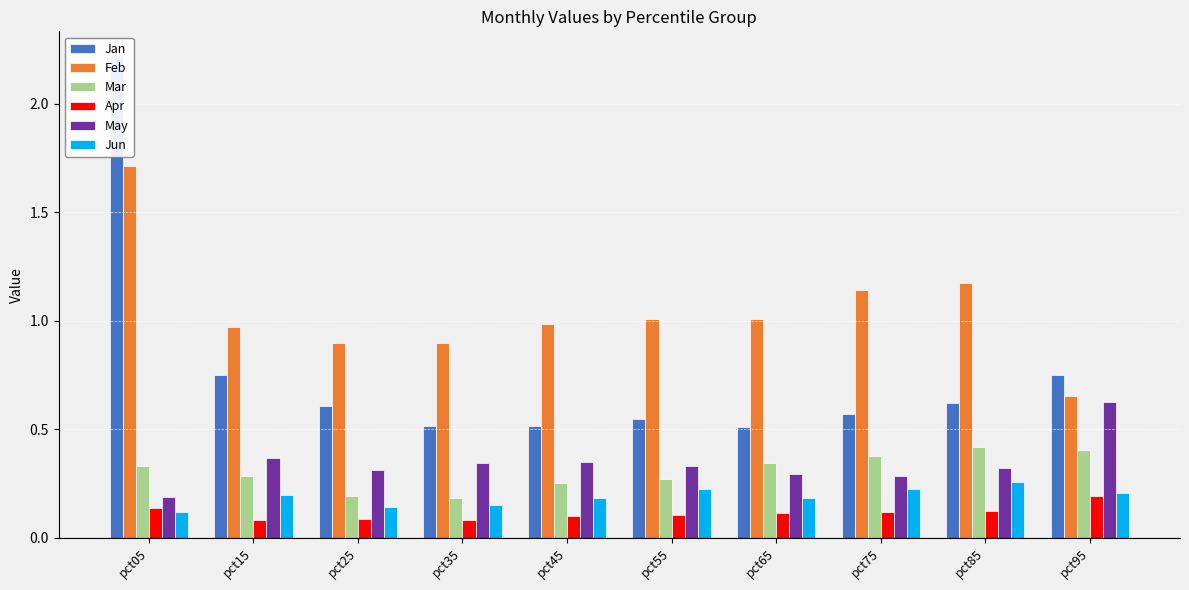

Which category has the highest value in the Jan series?

pct05